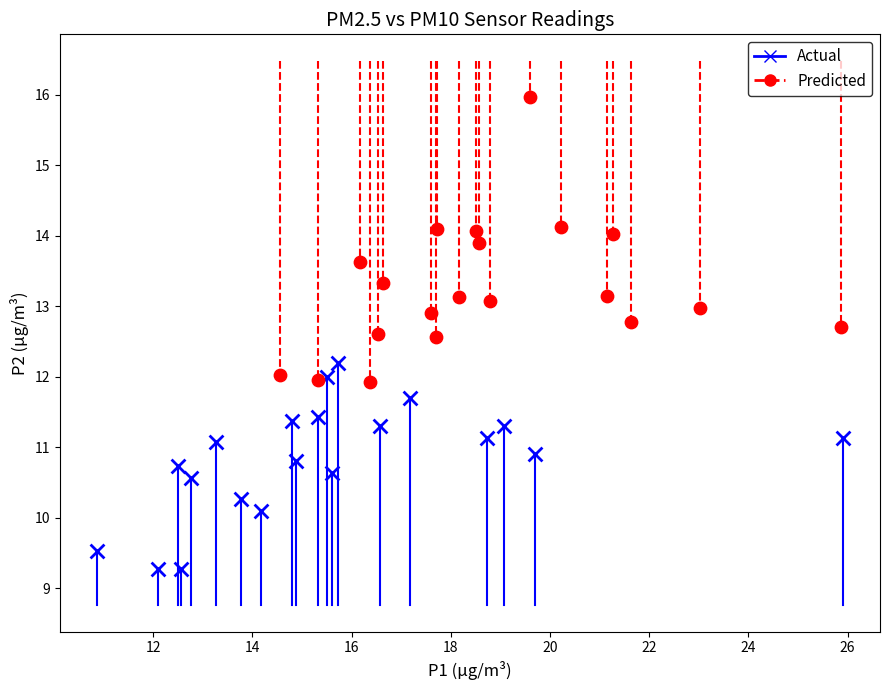

Which series reaches the minimum Y coordinate?

Actual